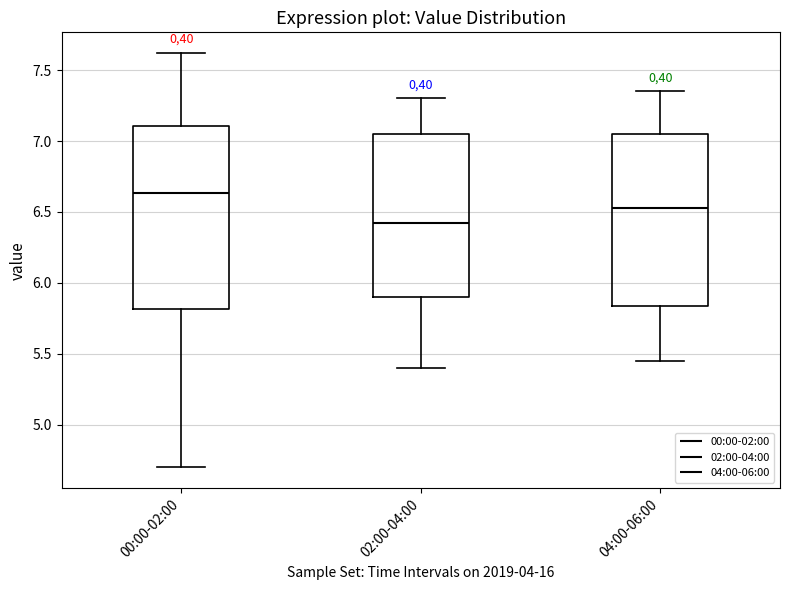

Reading left to right, transcribe this box plot: for each box, give where its median line is, the range the box spans, and where its two whiskers end, as read against the y-axis. The values are not printed on the chart, so give them approximately, as read against the axis.

00:00-02:00: median 6.65, box 5.80 to 7.10, whiskers 4.70 to 7.60
02:00-04:00: median 6.45, box 5.90 to 7.05, whiskers 5.40 to 7.30
04:00-06:00: median 6.55, box 5.85 to 7.05, whiskers 5.45 to 7.35